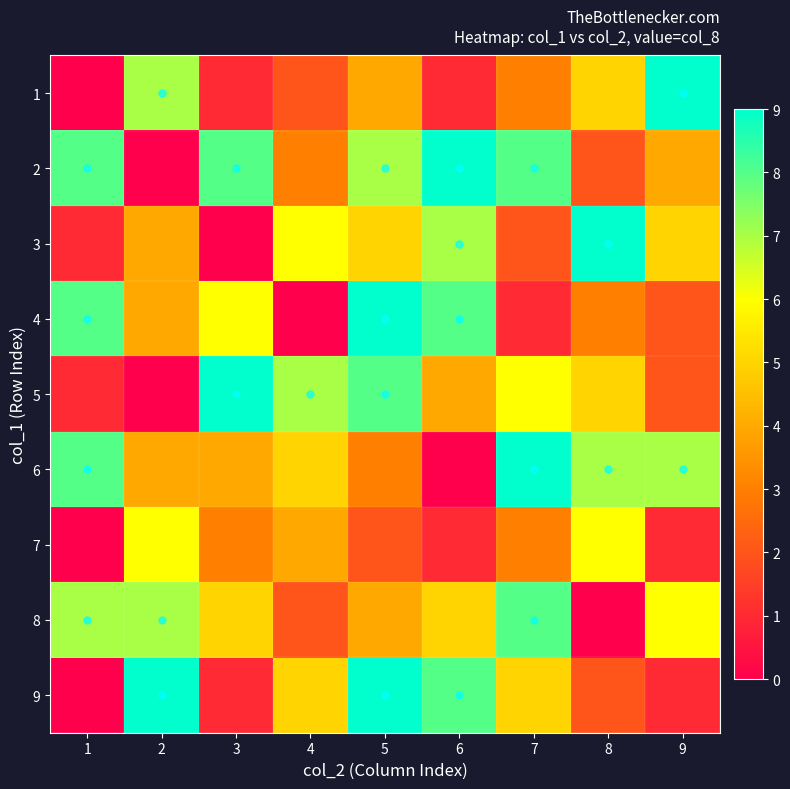

Which series has the largest range (max minus min)?

1